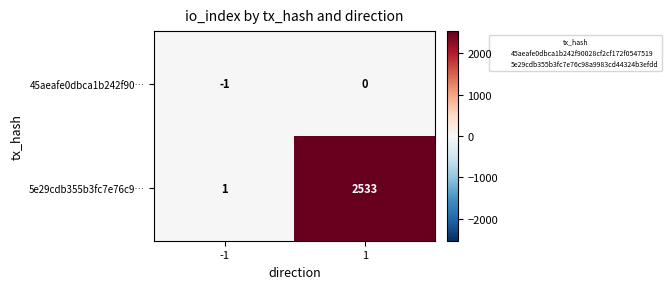

The value of 5e29cdb355b3fc7e76c9… at -1 is 1. True or false?

True